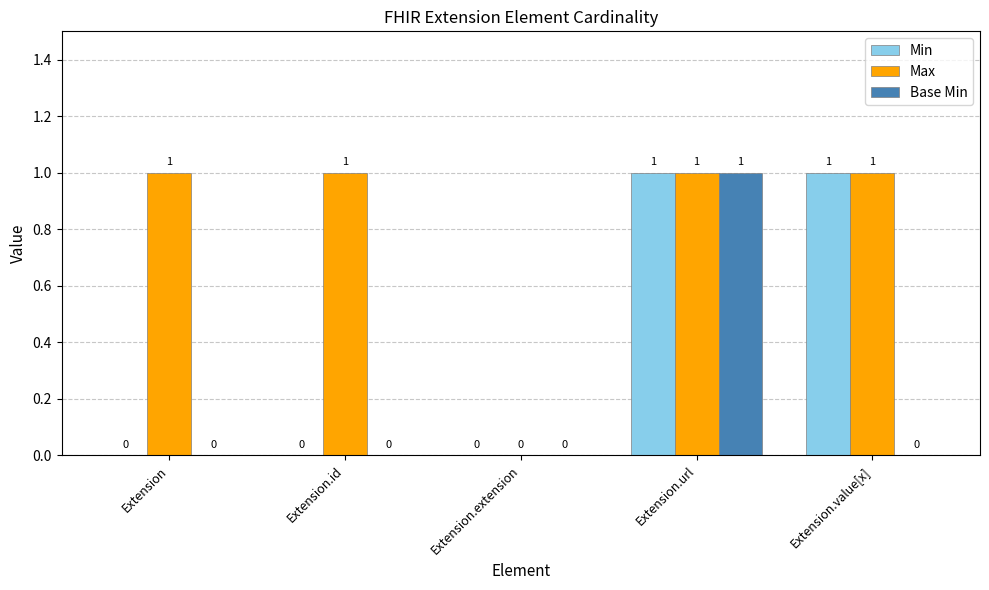

Are the bars grouped side by side (vs. stacked)?

Yes